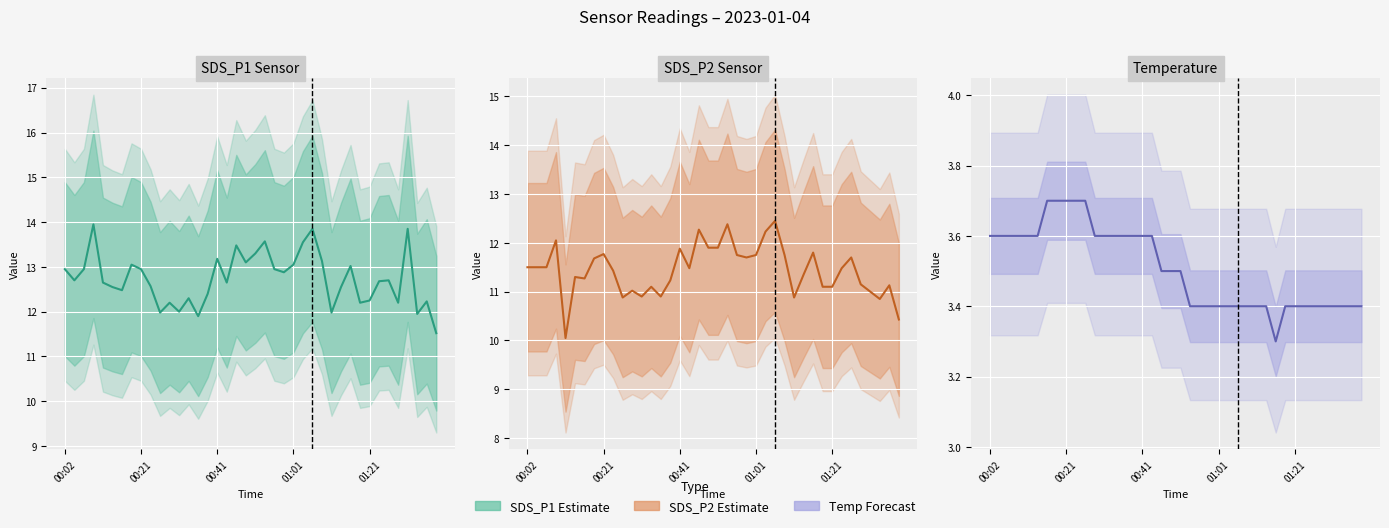

At how many categories does at least one series exceed 12?

34